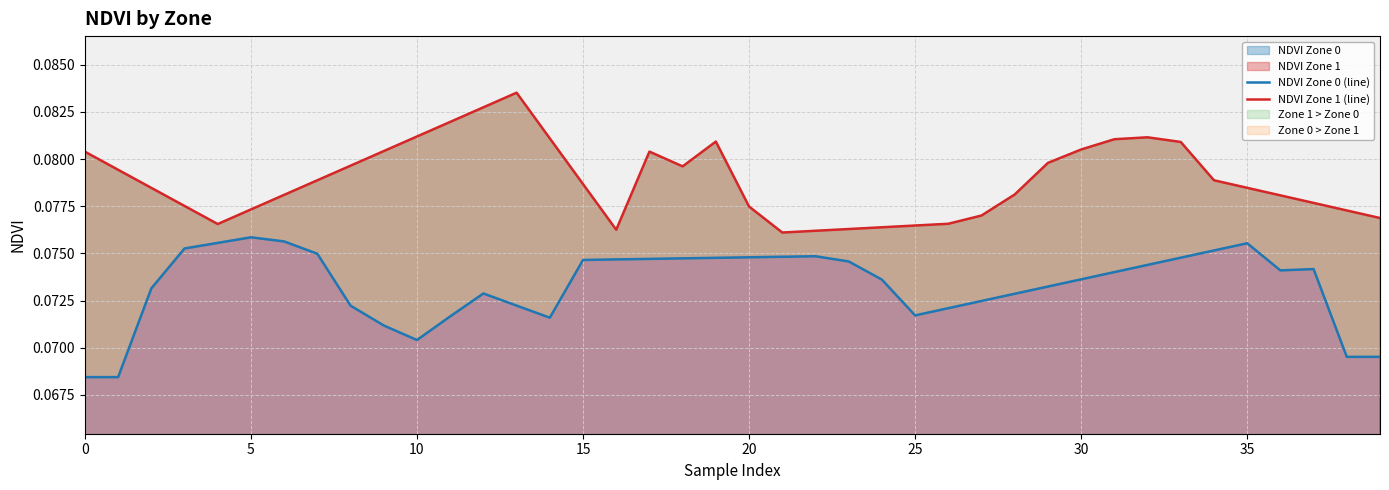

True or false: NDVI Zone 1 (line) and NDVI Zone 0 (line) cross at least once.

False